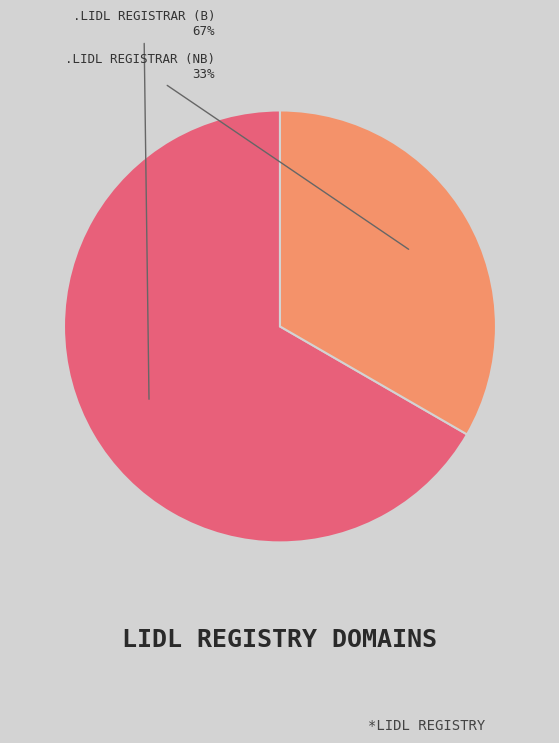

To the nearest percent, what is the average slice percentage?

50%